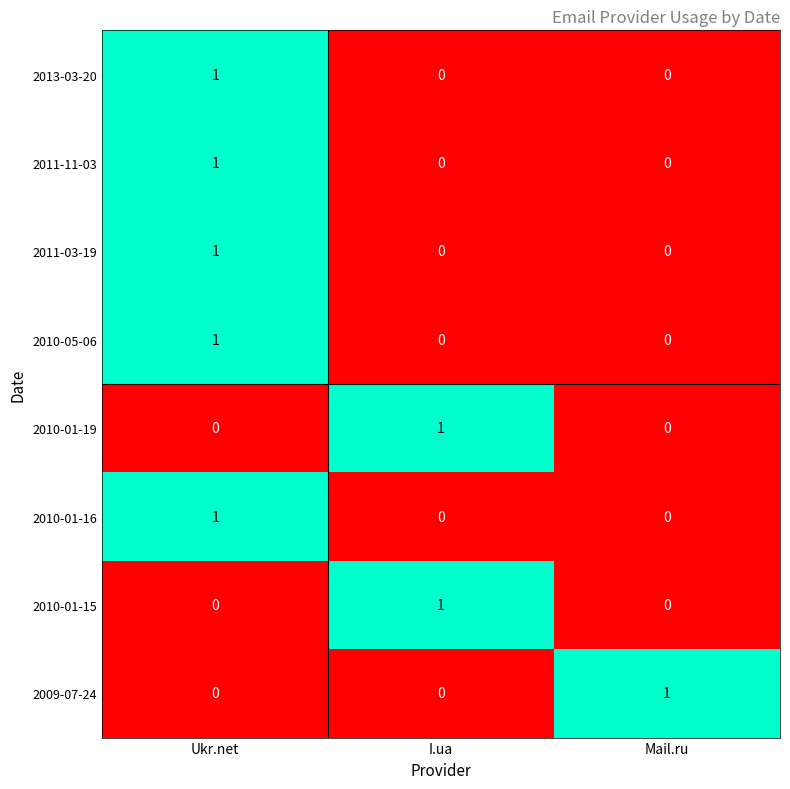

Count the 2011-03-19 values in the range 0 to 1.

3